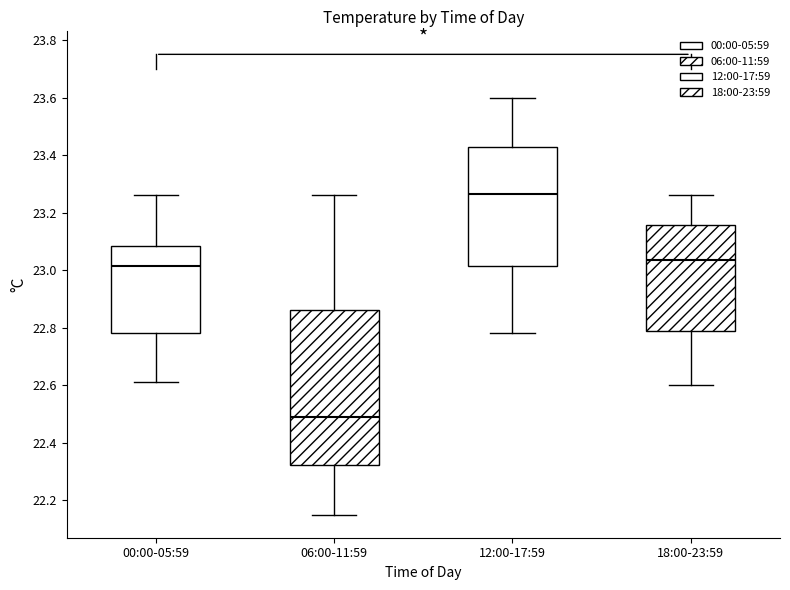

Comparing the boxes themselves (not the whiskers), which one is the tallest?

06:00-11:59